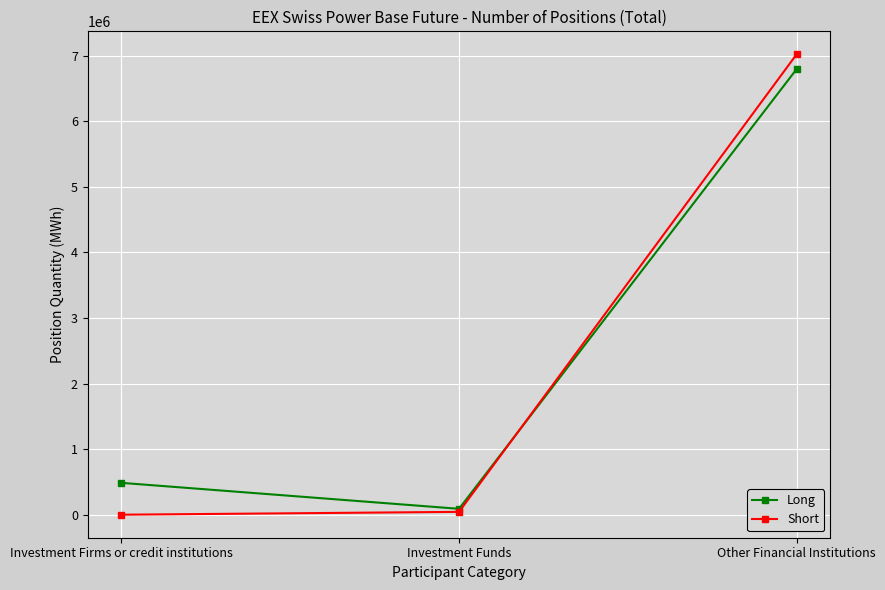

What is the total value across all series at Investment Firms or credit institutions?

487019